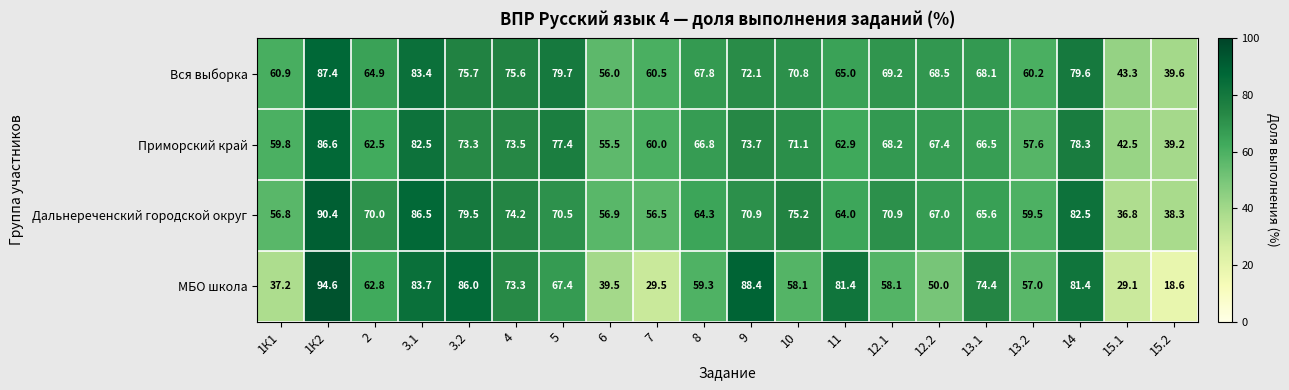

Is it true that МБО школа equals 37.2 at 1К1?

True